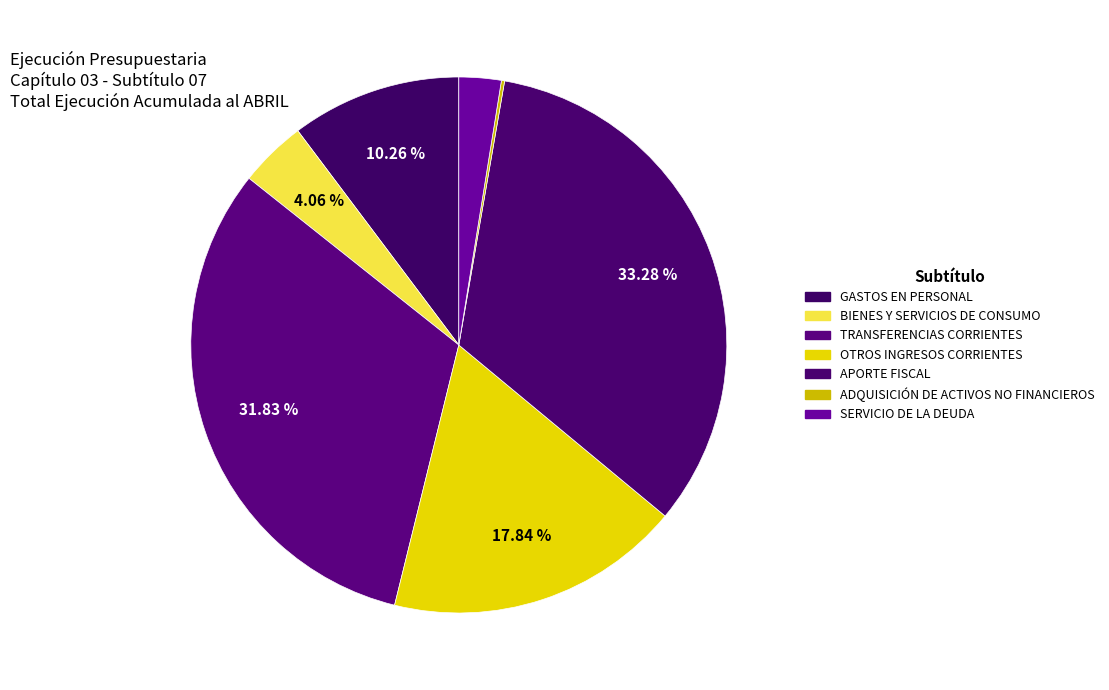

What is the change in value from ADQUISICIÓN DE ACTIVOS NO FINANCIEROS to SERVICIO DE LA DEUDA?

+475097